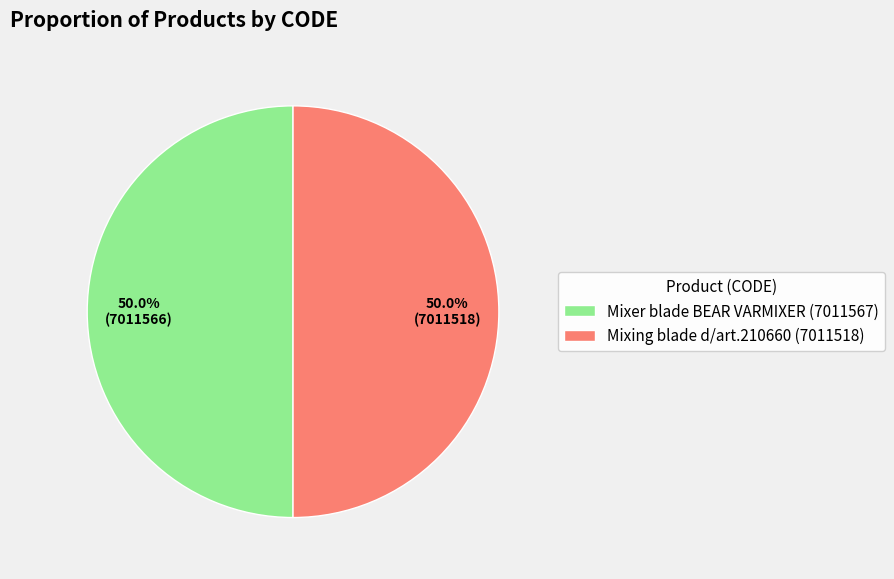

Do Mixing blade d/art.210660 (7011518) and Mixer blade BEAR VARMIXER (7011567) together represent more than half of the pie?

Yes